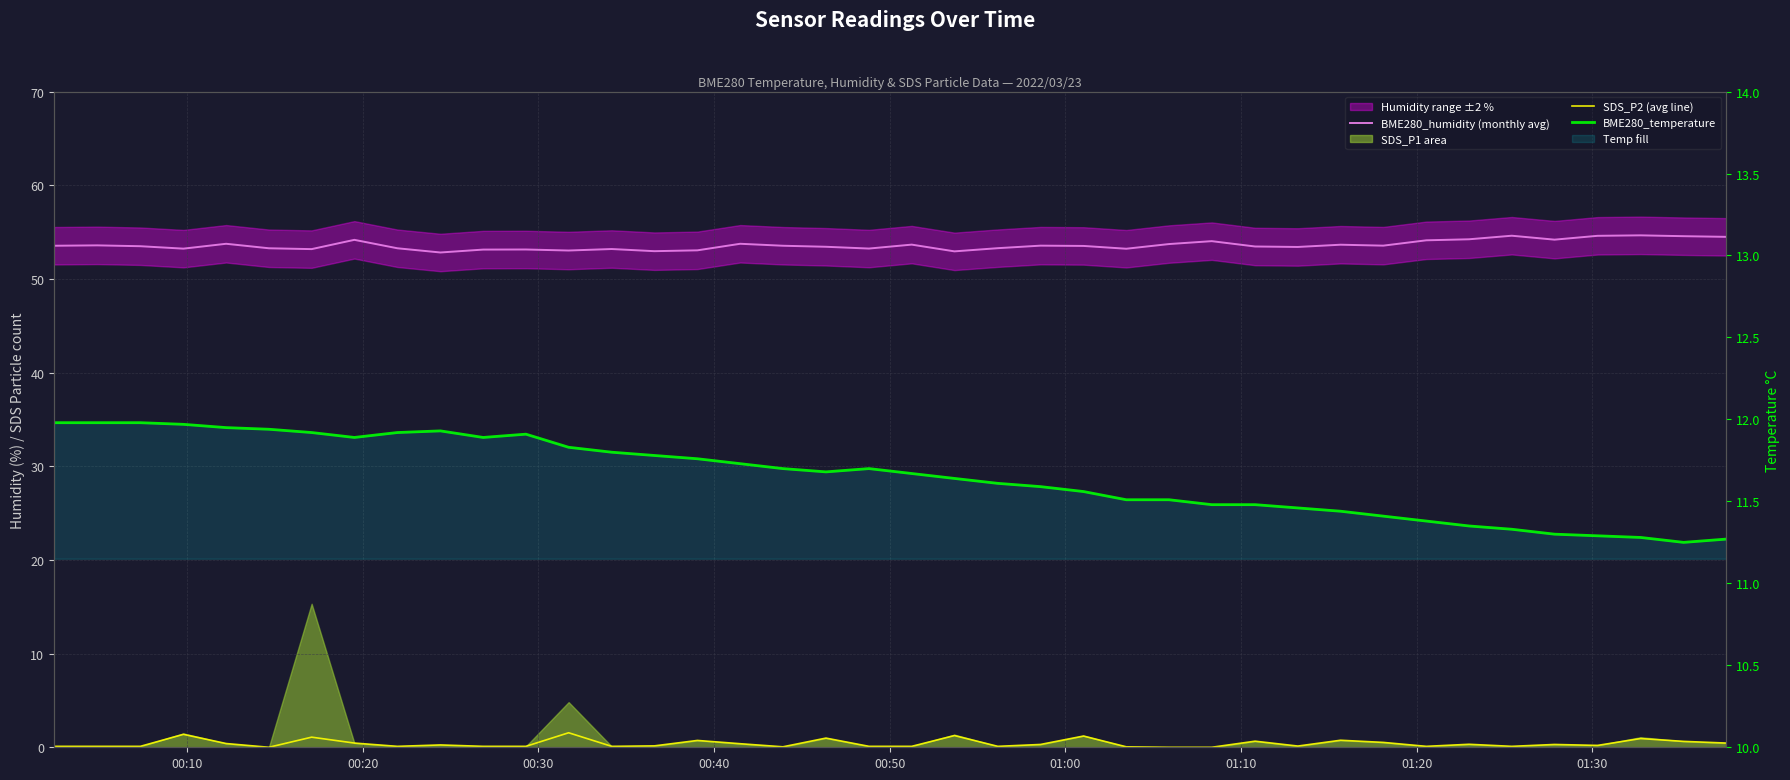

Which series has the largest total across all categories?

BME280_humidity (monthly avg)